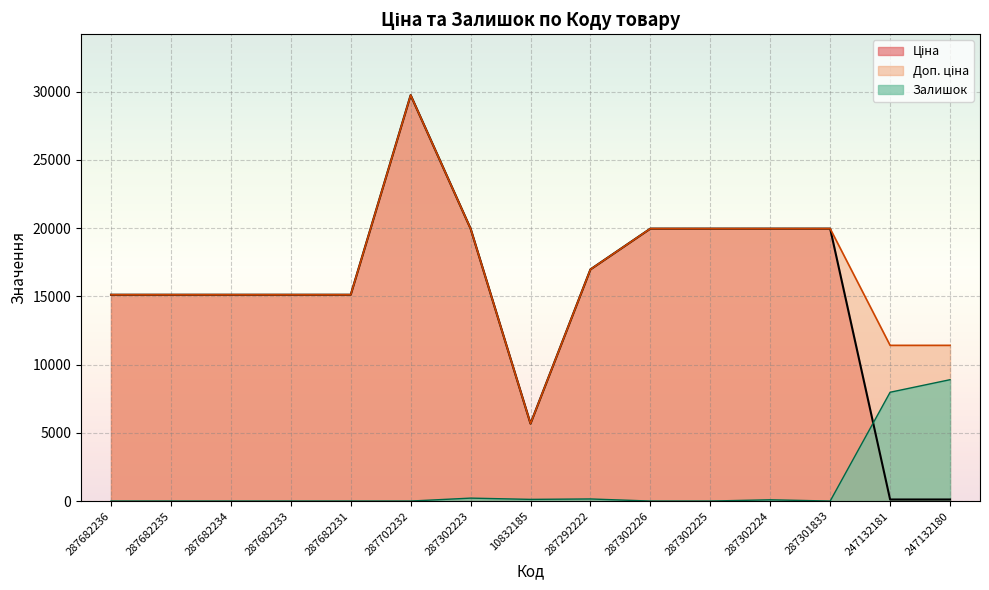

Reading left to right, transcribe all the data shown in this chart.

Ціна: 15120.0	15120.0	15120.0	15120.0	15120.0	29747.2	19964.2	5673.8	16976.3	19964.2	19964.2	19964.2	19964.2	114.1	114.1
Доп. ціна: 15120.0	15120.0	15120.0	15120.0	15120.0	29747.2	19964.2	5673.8	16976.3	19964.2	19964.2	19964.2	19964.2	11410.0	11410.0
Залишок: 0.0	0.0	0.0	0.0	0.0	0.0	214.7	122.7	153.3	0.0	0.0	92.0	0.0	7973.5	8893.5